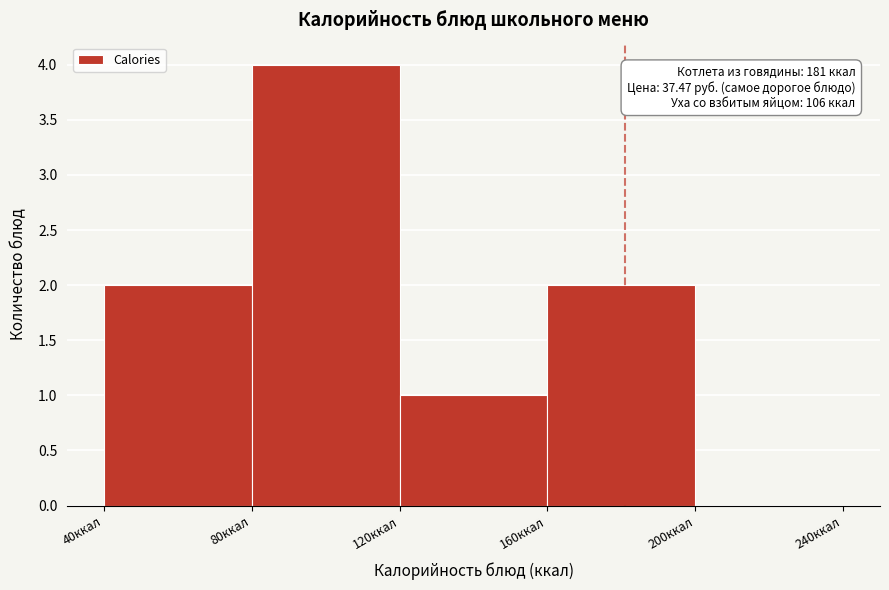

Which range on the x-axis has the tallest bar?

80 to 120